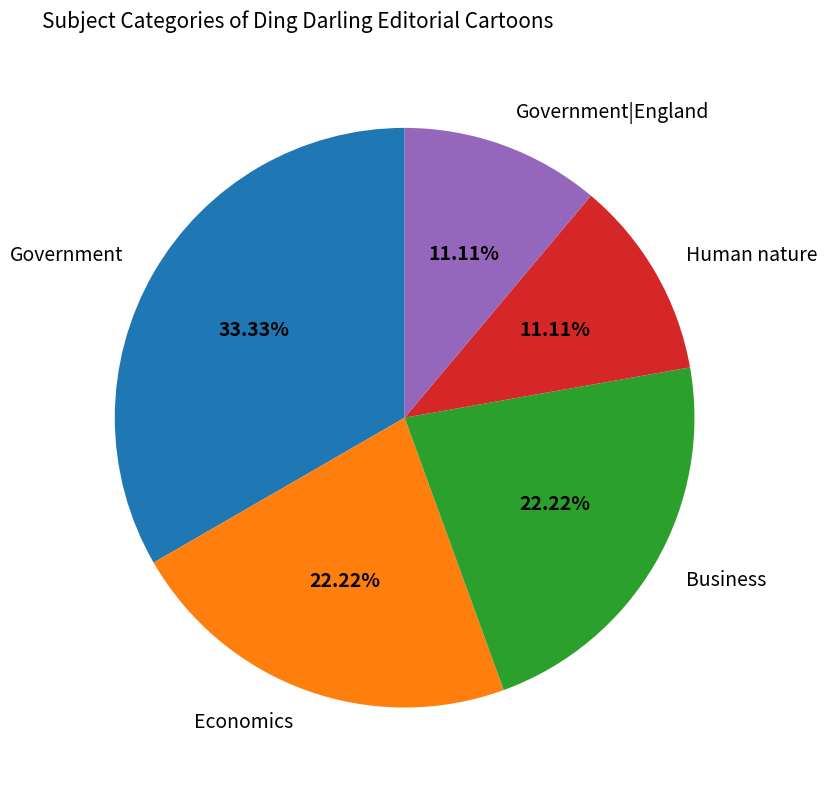

What is the largest slice in the pie chart?

Government